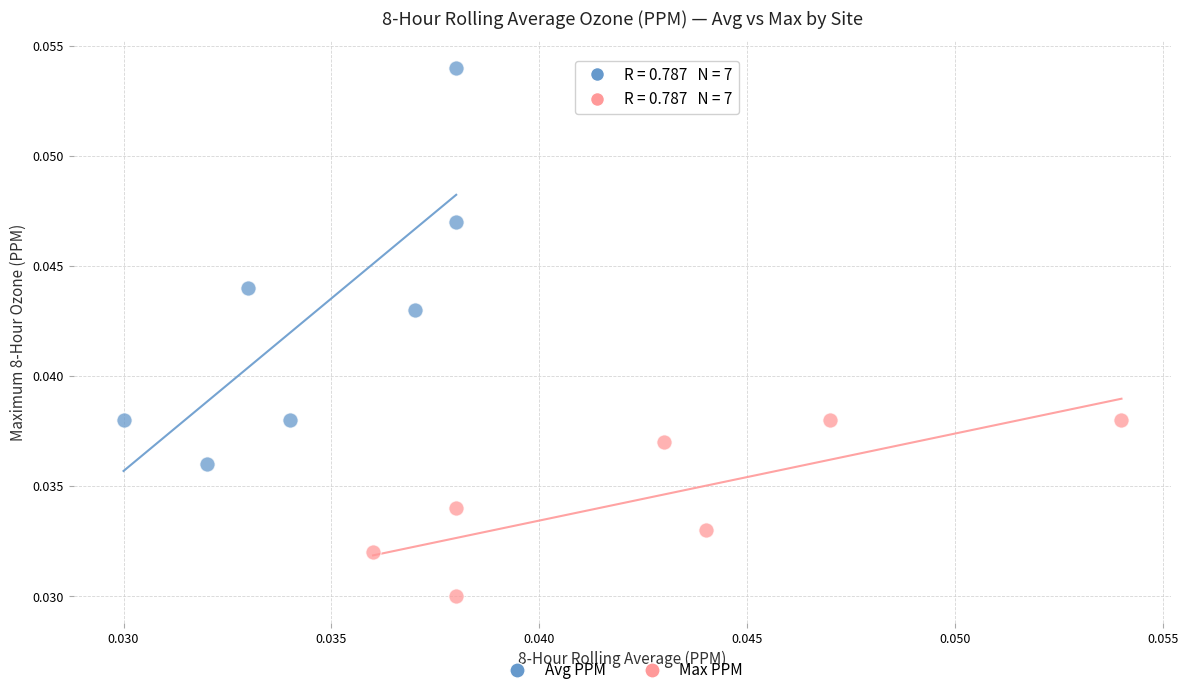

Which series reaches the minimum Y coordinate?

Max PPM